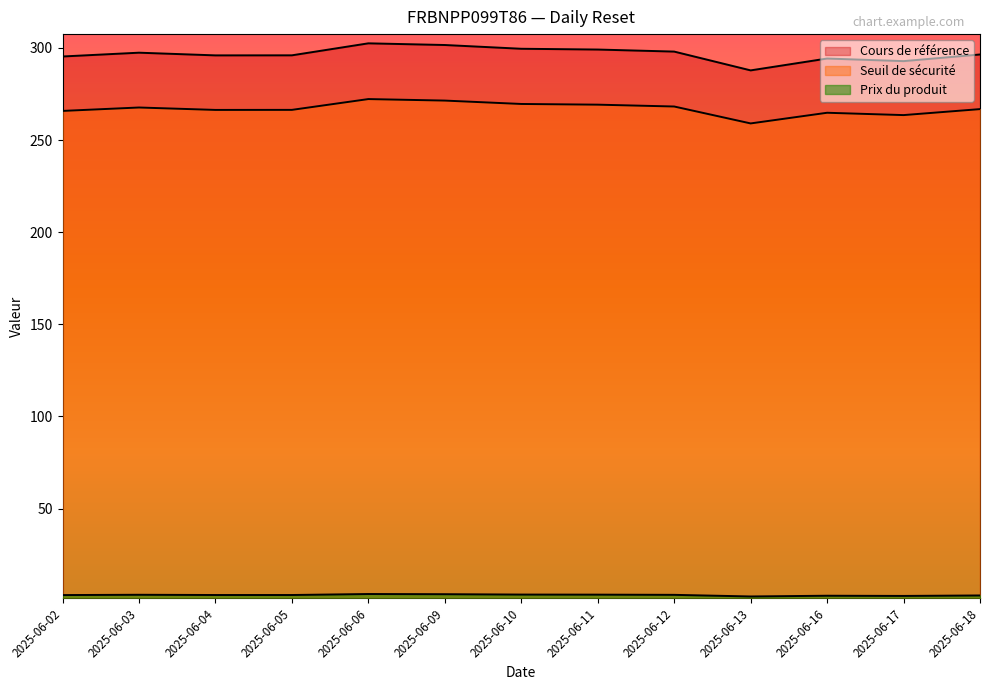

Which category has the highest value across all series?

2025-06-06